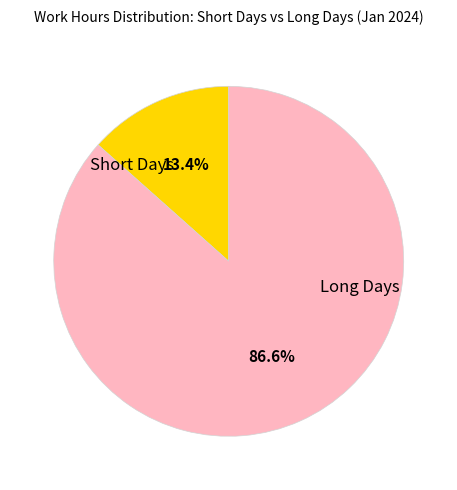

Is there a majority slice in this chart?

Yes